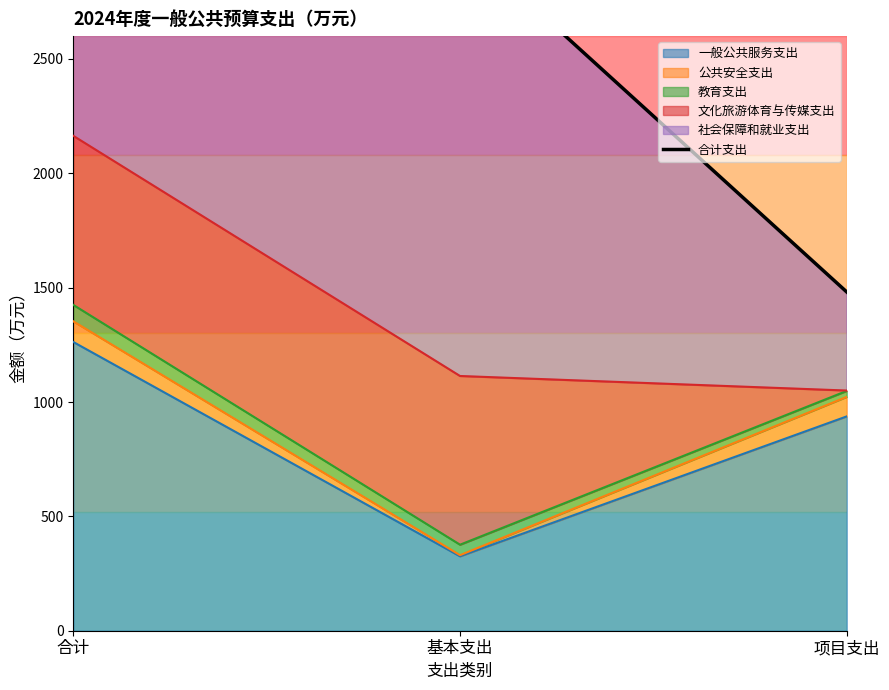

Which category has the lowest value across all series?

项目支出